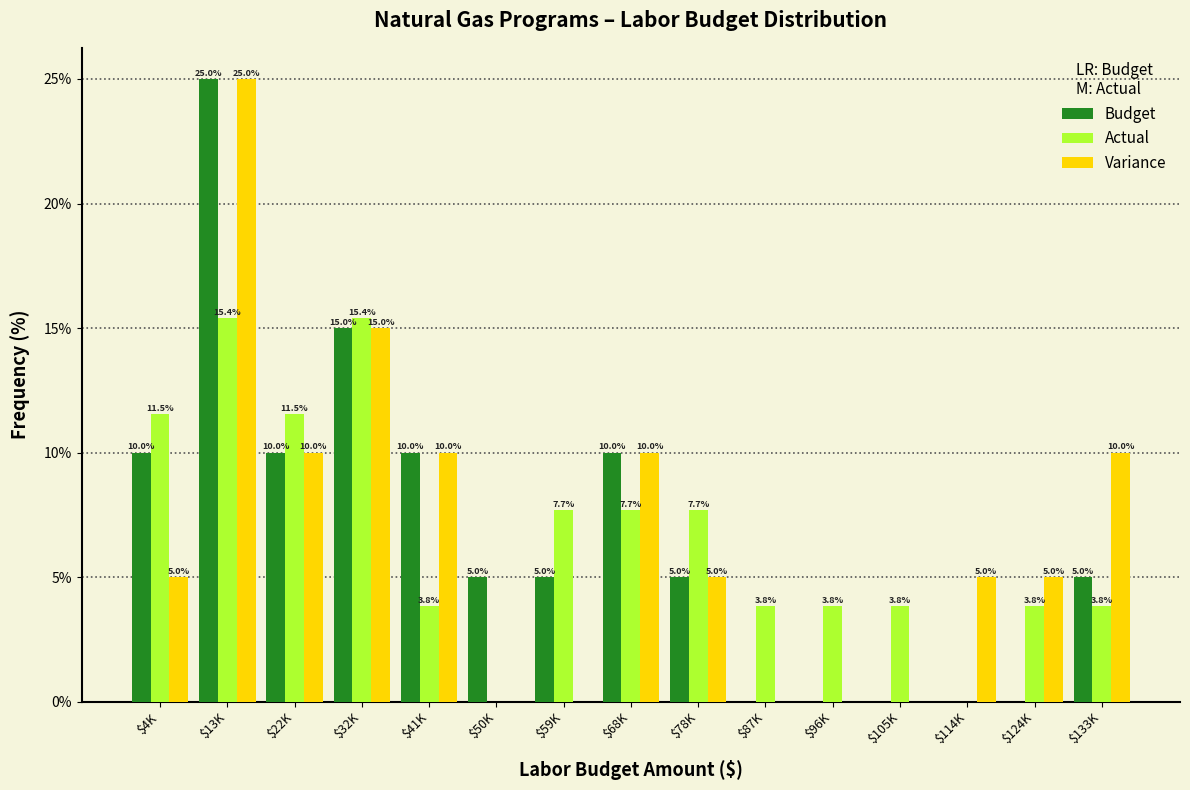

Where does the Budget series first go above 5?

$4K